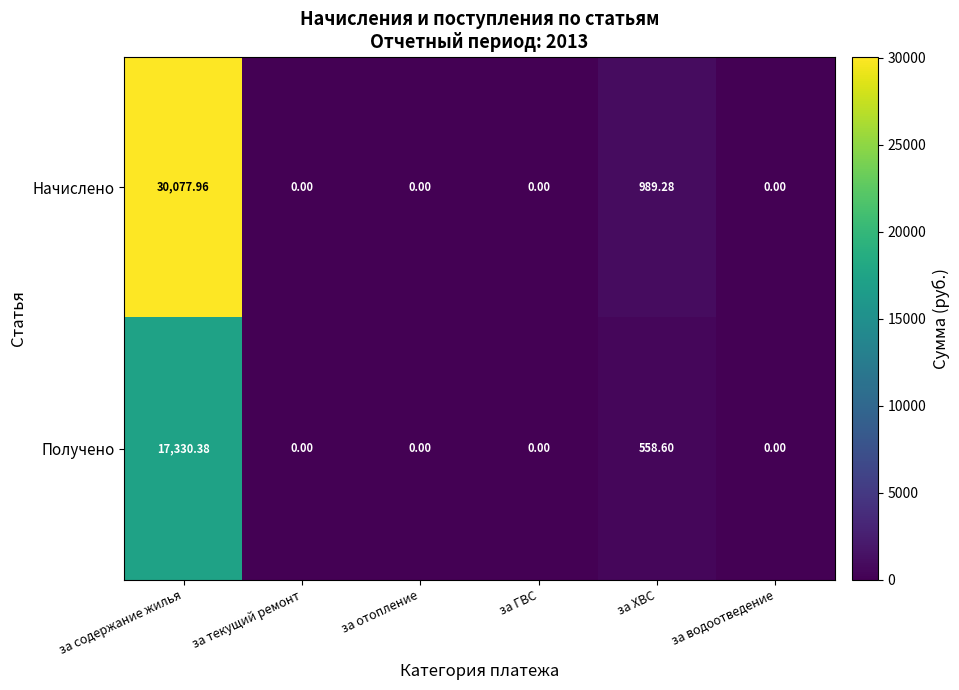

How many series are shown in this chart?

2